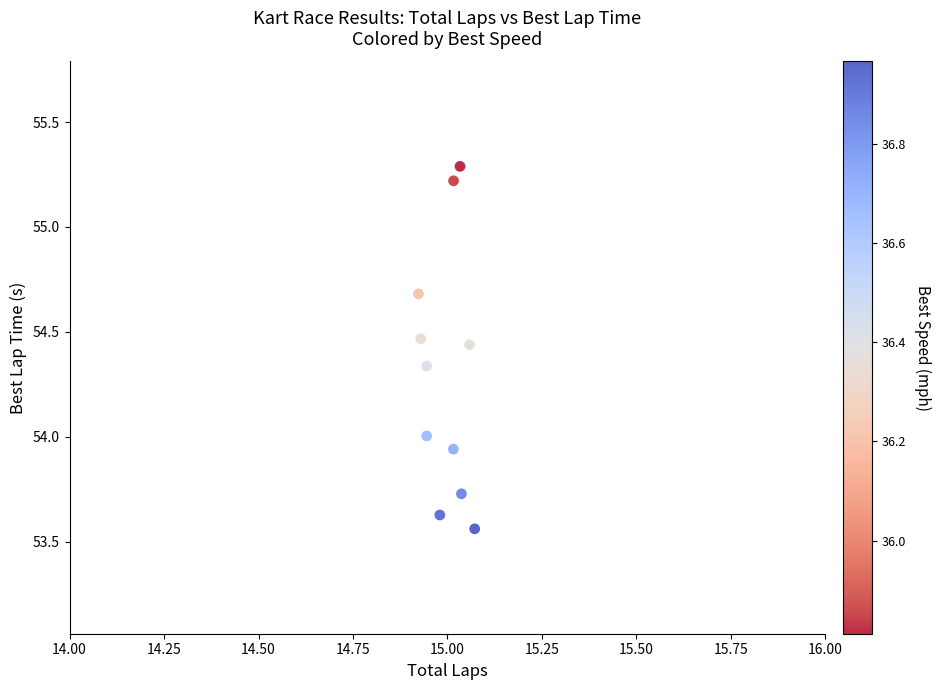

What is the range of Y values (max minus min)?

1.7